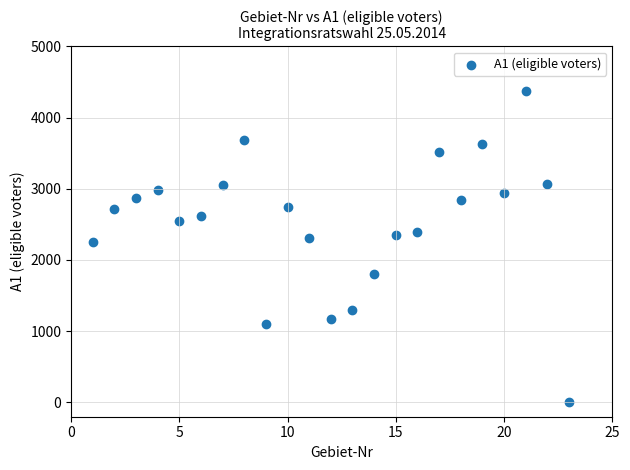

What Y value in the scatter plot is closest to 2185?

2246